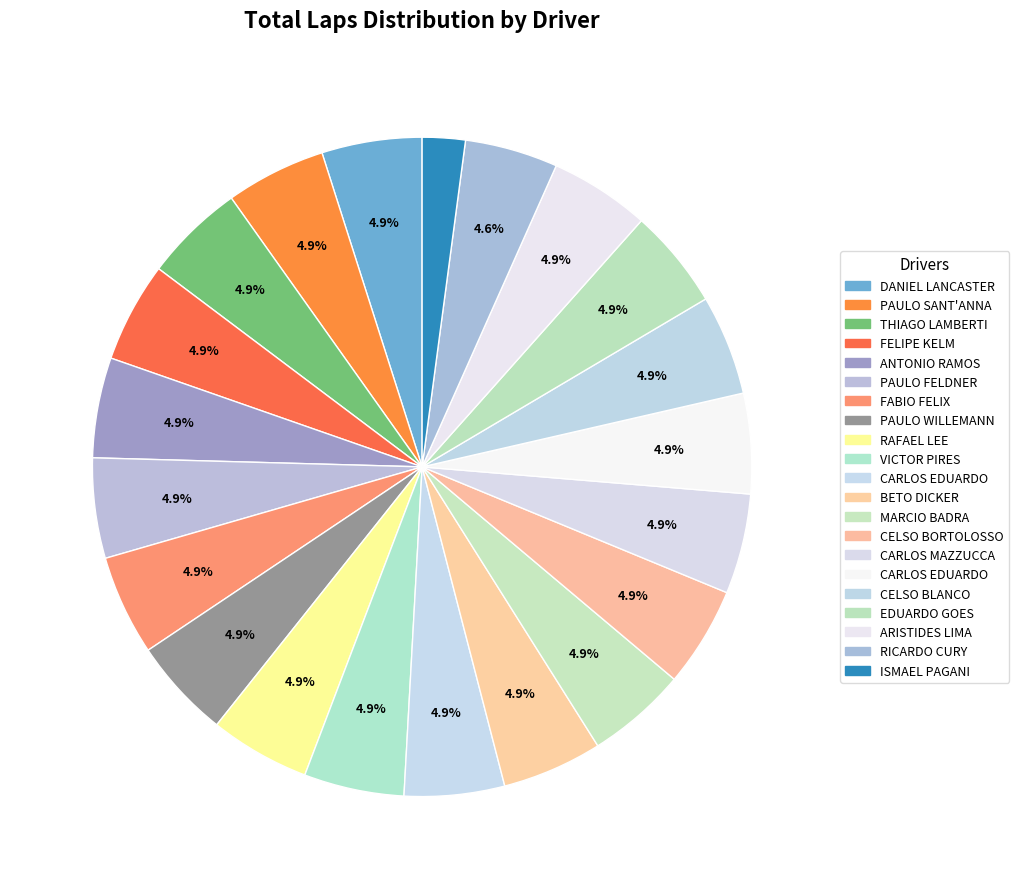

Which slice is the smallest?

20